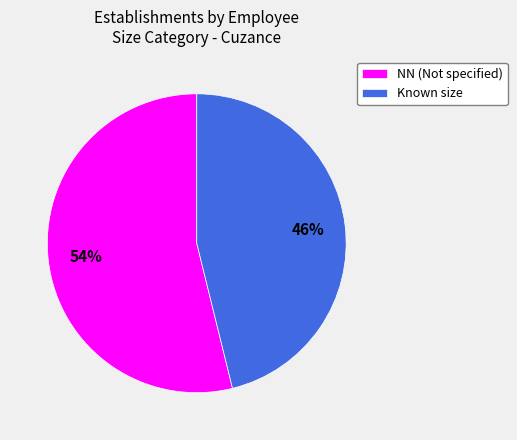

Which slice is the smallest?

Known size